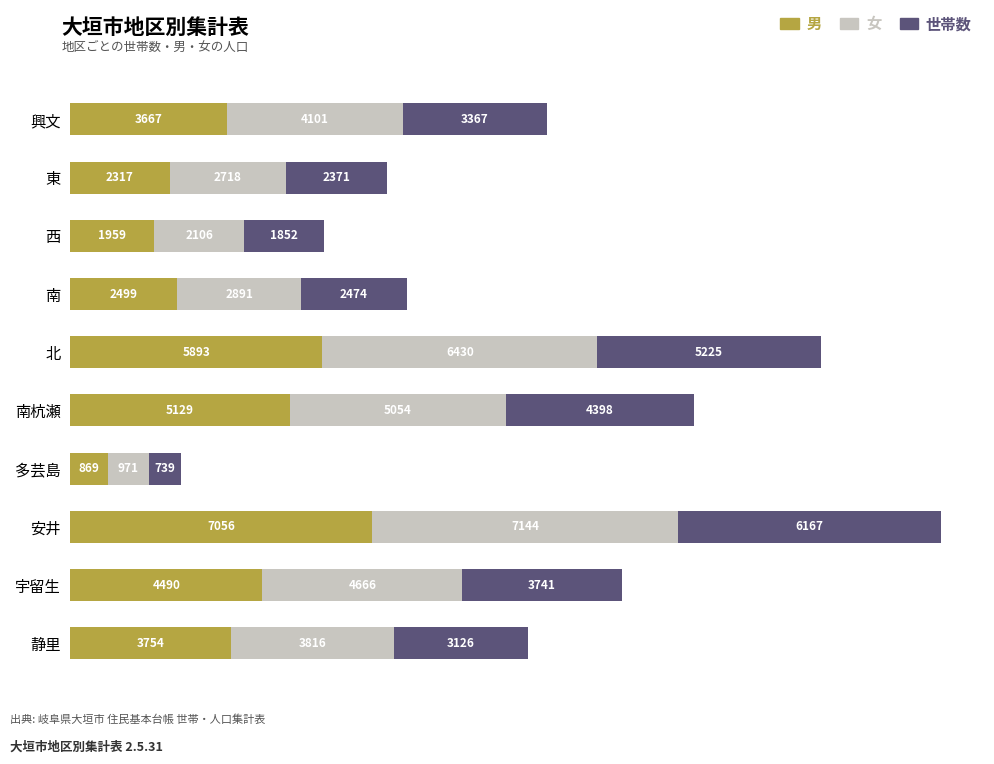

What is the highest value of the 男 series?

7056